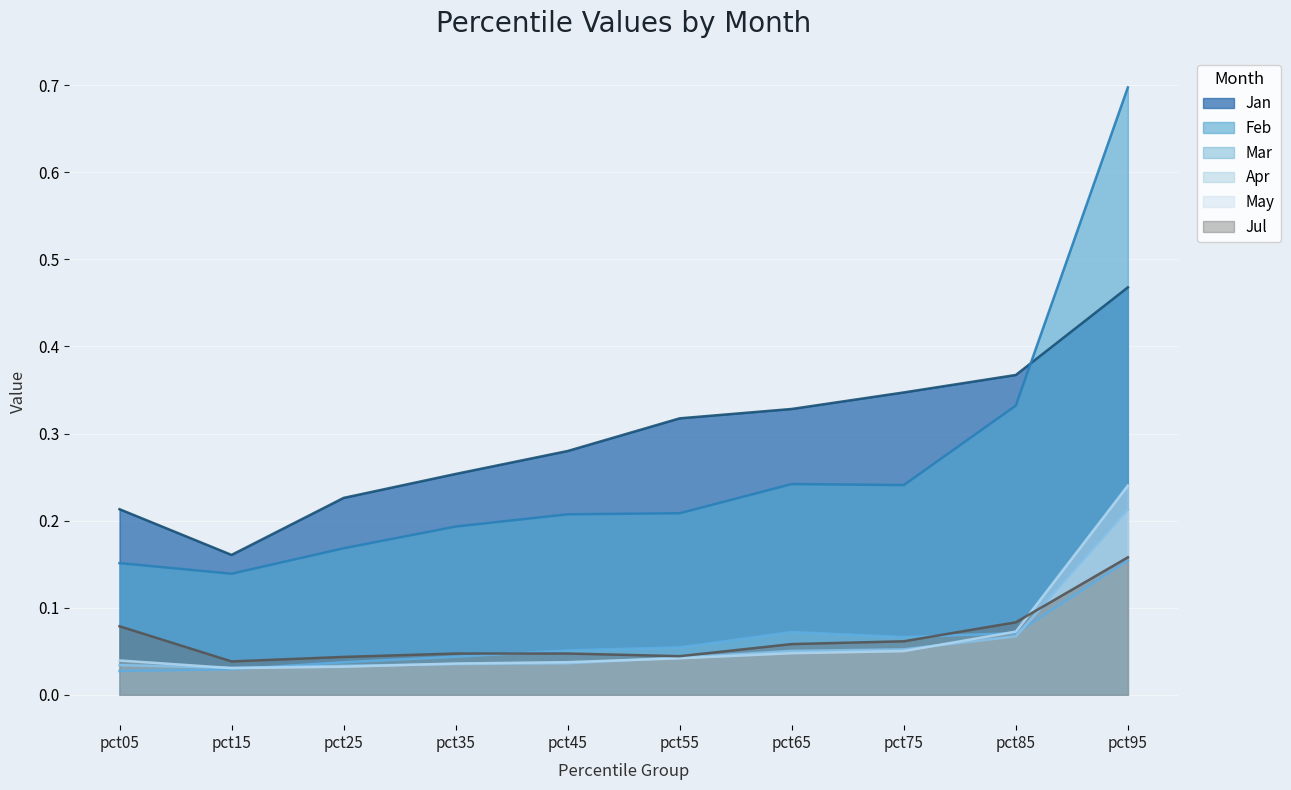

Reading right to left, what are all the values shown in this chart?

Jan: 0.5	0.4	0.3	0.3	0.3	0.3	0.3	0.2	0.2	0.2
Feb: 0.7	0.3	0.2	0.2	0.2	0.2	0.2	0.2	0.1	0.2
Mar: 0.2	0.1	0.1	0.1	0.1	0.1	0.0	0.0	0.0	0.0
Apr: 0.2	0.1	0.1	0.1	0.0	0.0	0.0	0.0	0.0	0.0
May: 0.2	0.1	0.1	0.0	0.0	0.0	0.0	0.0	0.0	0.0
Jul: 0.2	0.1	0.1	0.1	0.0	0.0	0.0	0.0	0.0	0.1